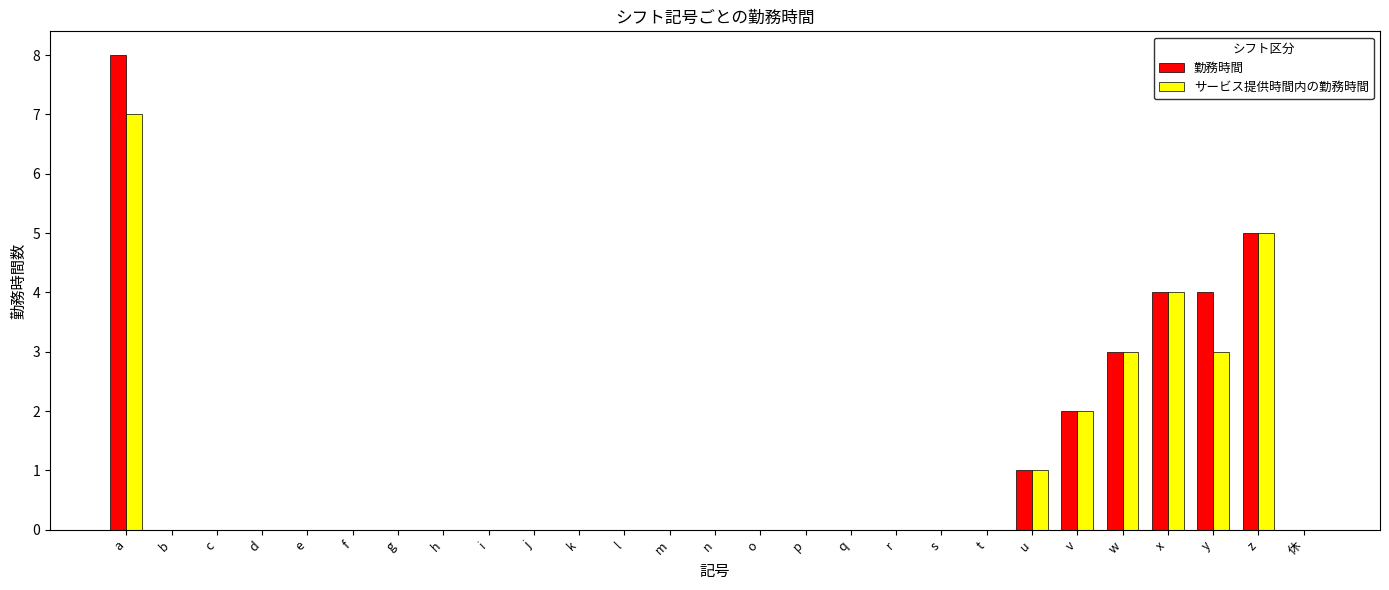

How many series are shown in this chart?

2